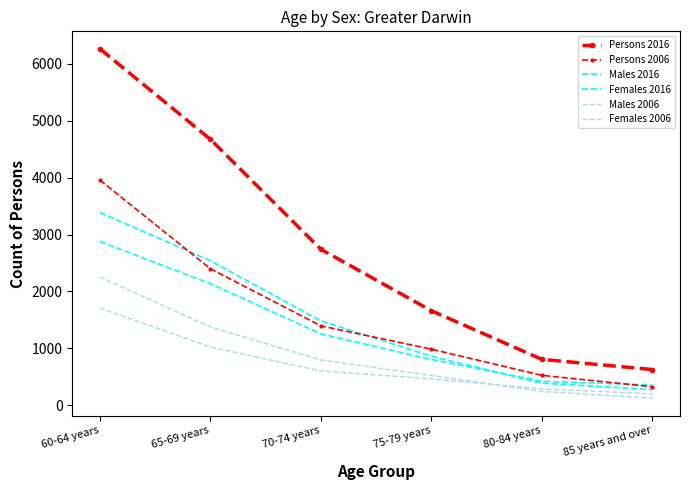

Is this an area chart (filled region under the line)?

No